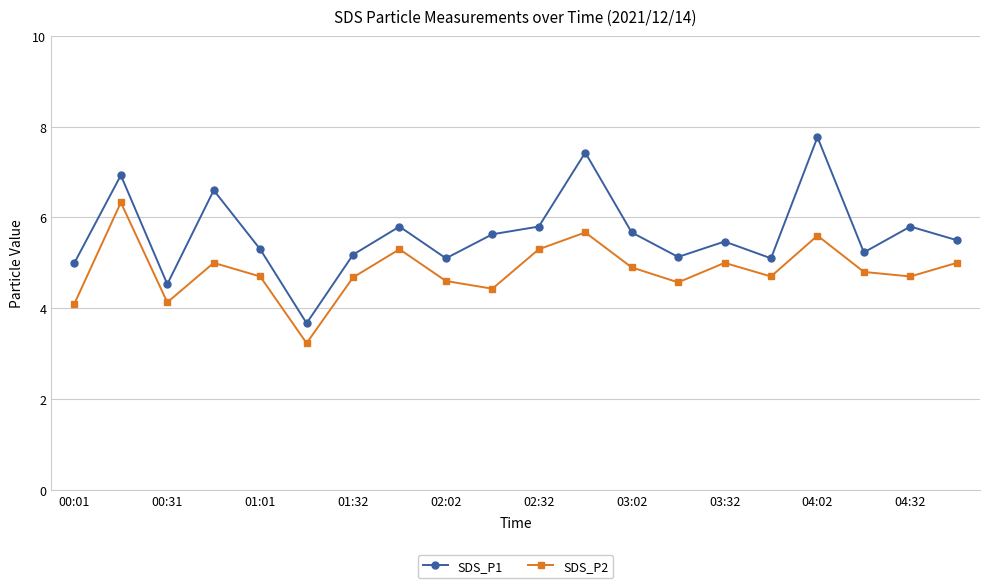

What is the value of the SDS_P1 point at the 18th from the left?

5.2